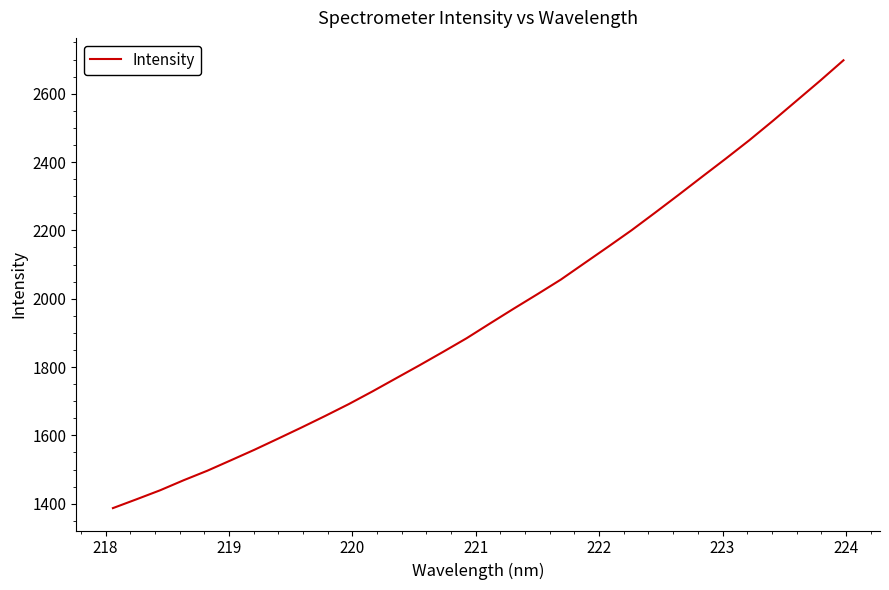

How many lines are shown in the chart?

1